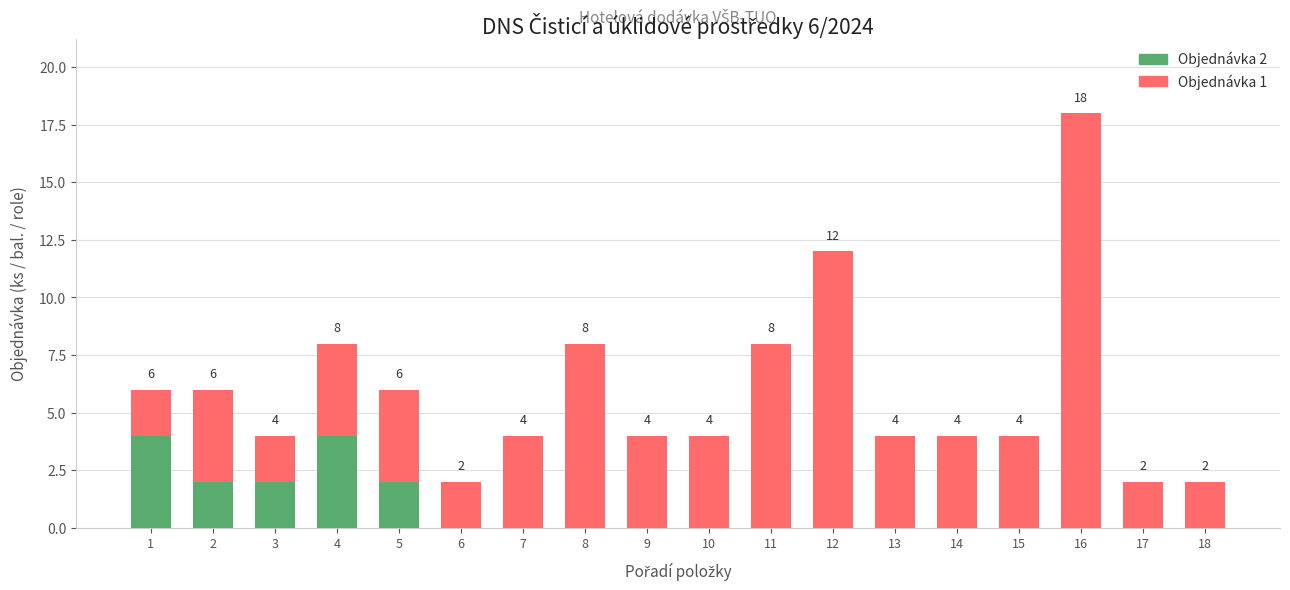

What is the sum of all Objednávka 2 values?

14